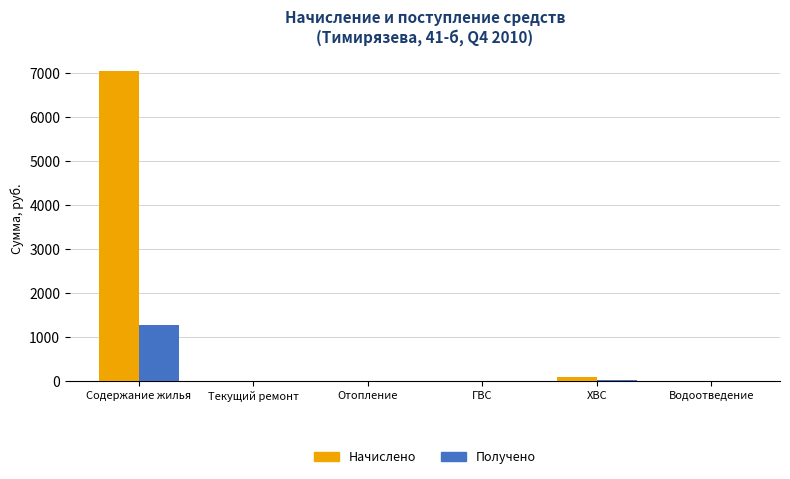

Is it true that Получено equals 0.0 at Водоотведение?

True